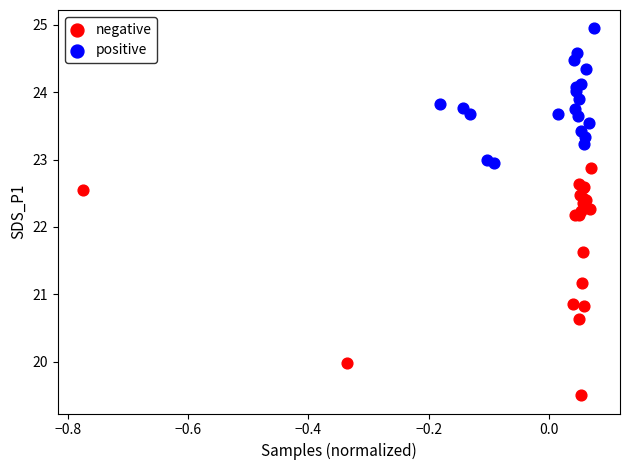

Which series has the widest spread of Y values?

negative